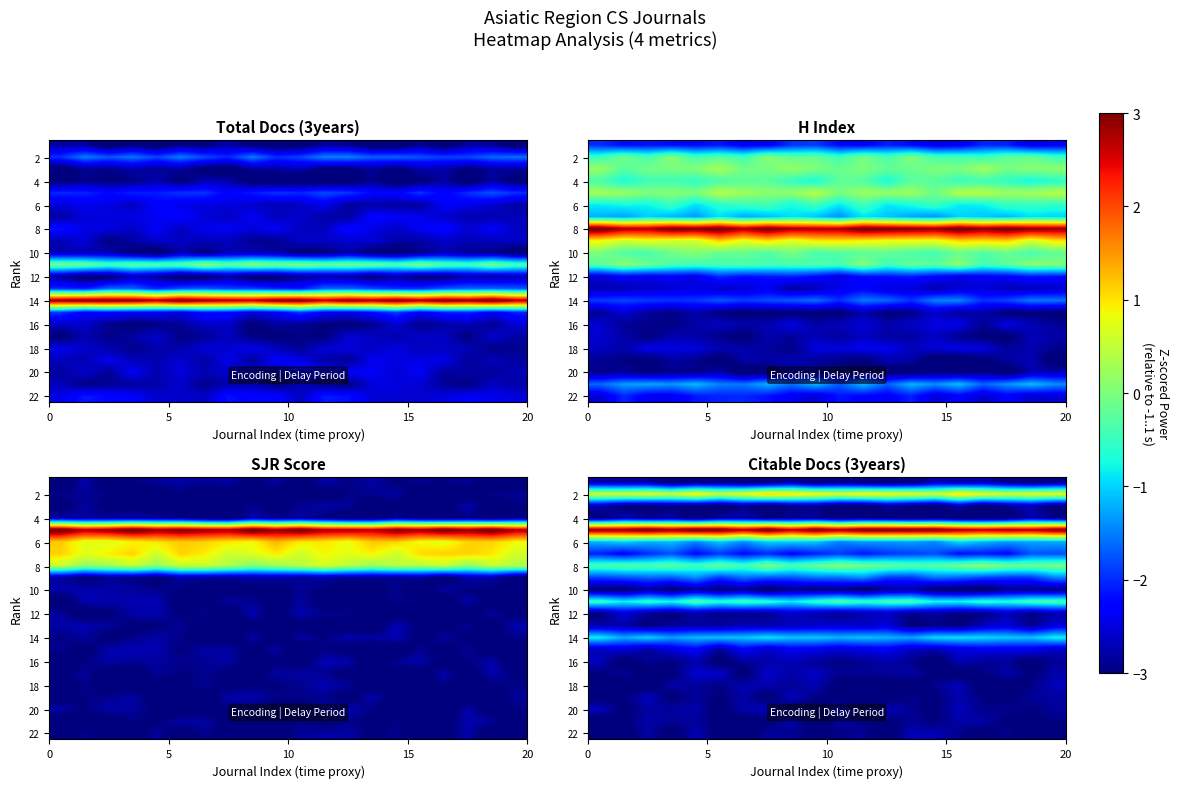

At how many categories does at least one series exceed 1?

20